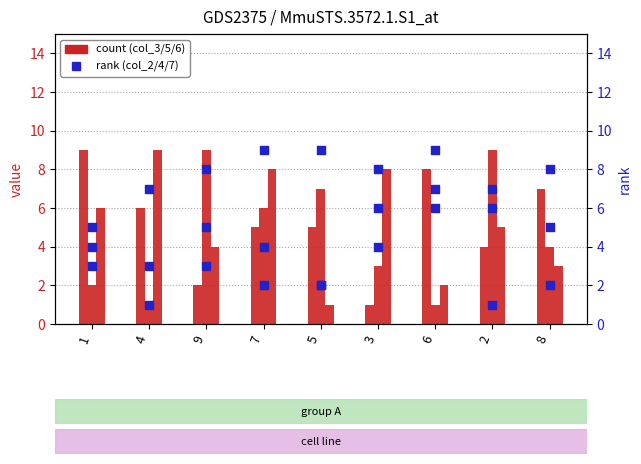

Which series has the largest Y range (max minus min)?

col_3